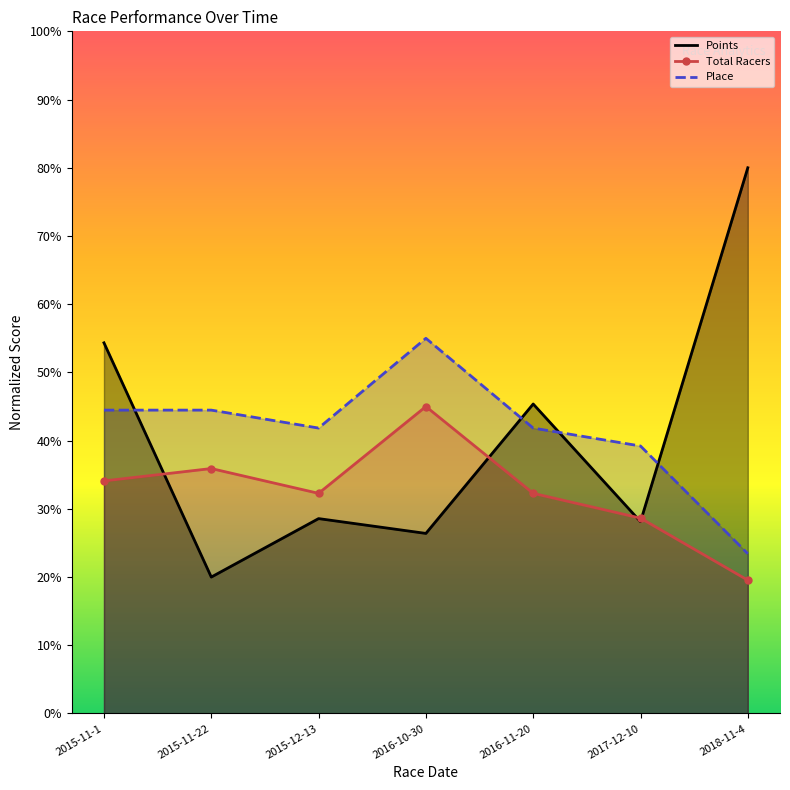

What are all the series names shown in the legend?

Points, Total Racers, Place